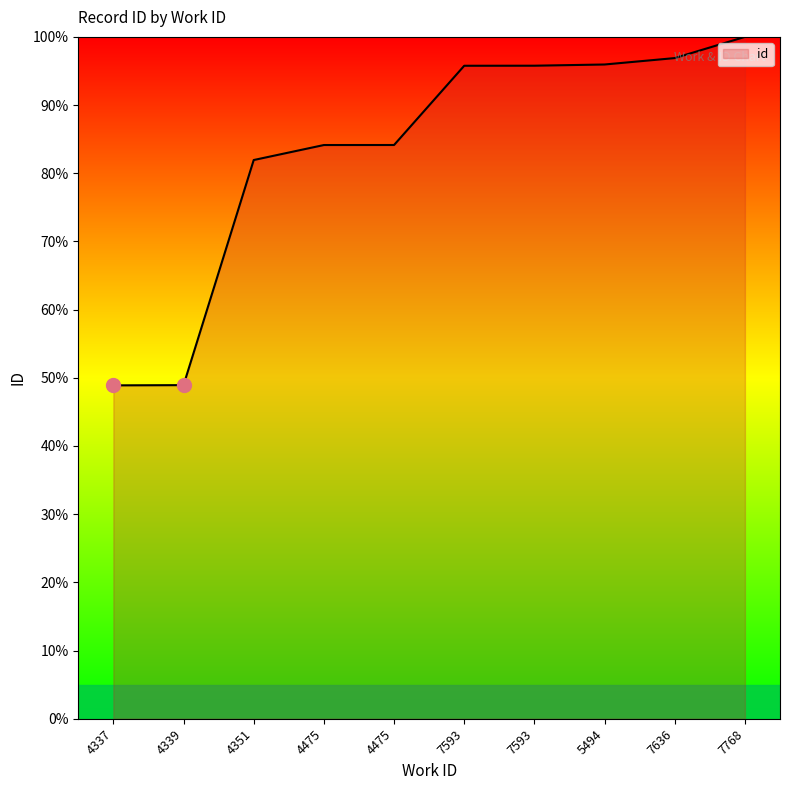

Reading right to left, transcribe all the data shown in this chart.

100.0	96.9	96.0	95.8	95.8	84.1	84.1	81.9	48.9	48.9